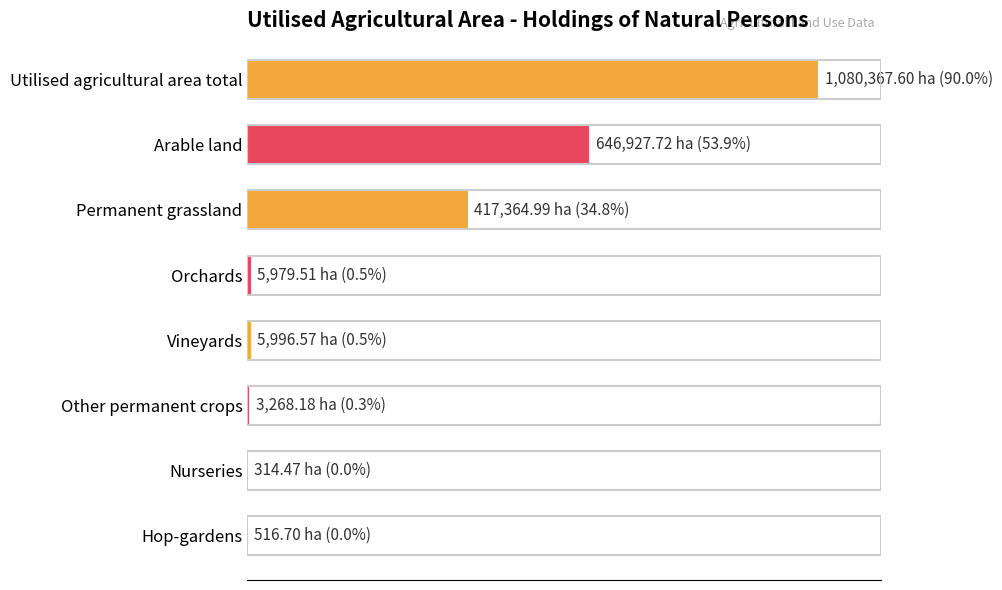

What is the average value?

270092.0